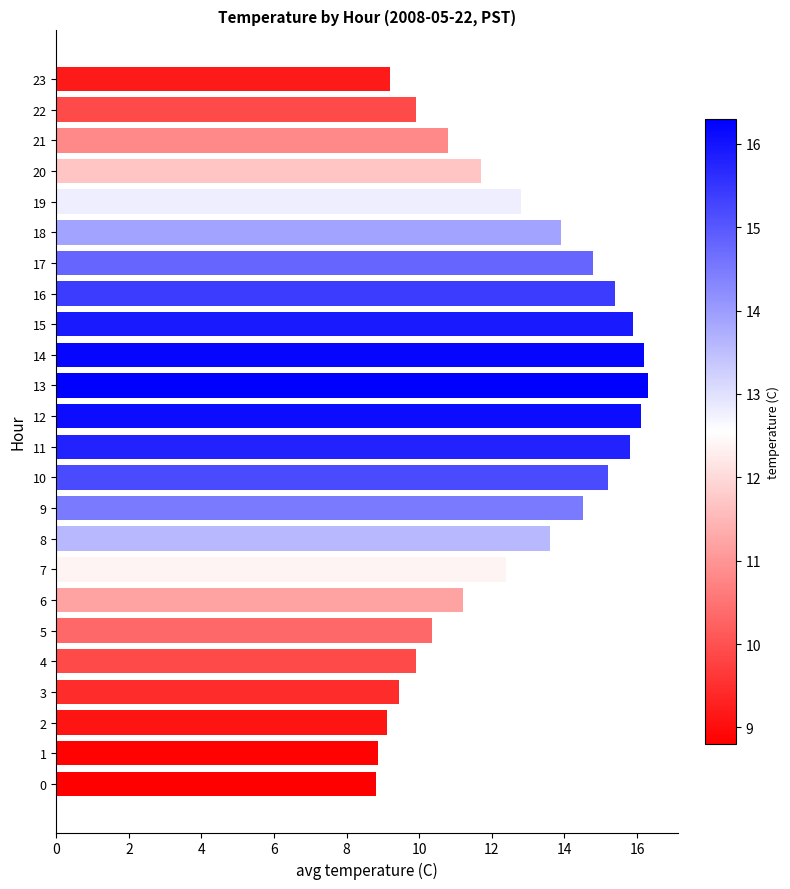

What is the sum of the values at 13 and 22?

26.2